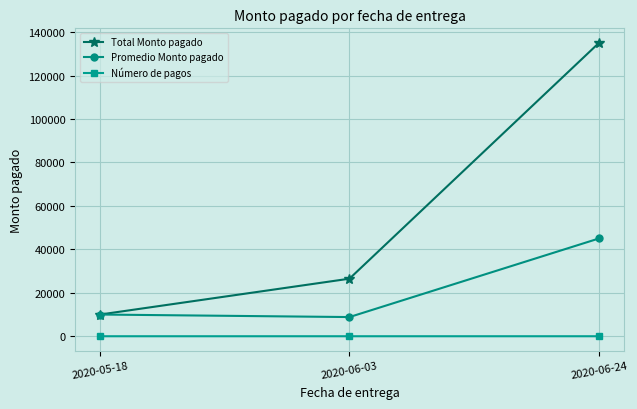

What is the greatest value displayed?

135000.0